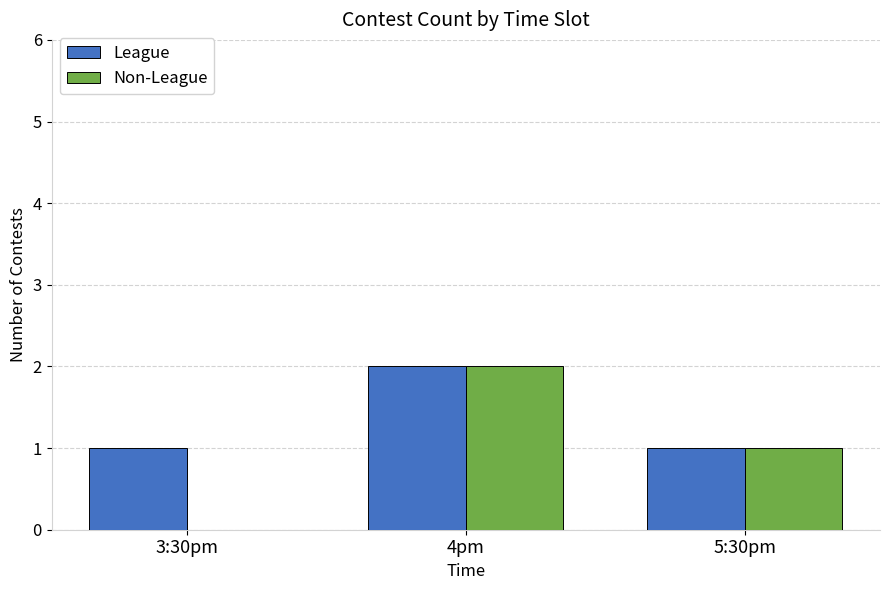

Between 3:30pm and 4pm, which series saw the biggest shift?

Non-League